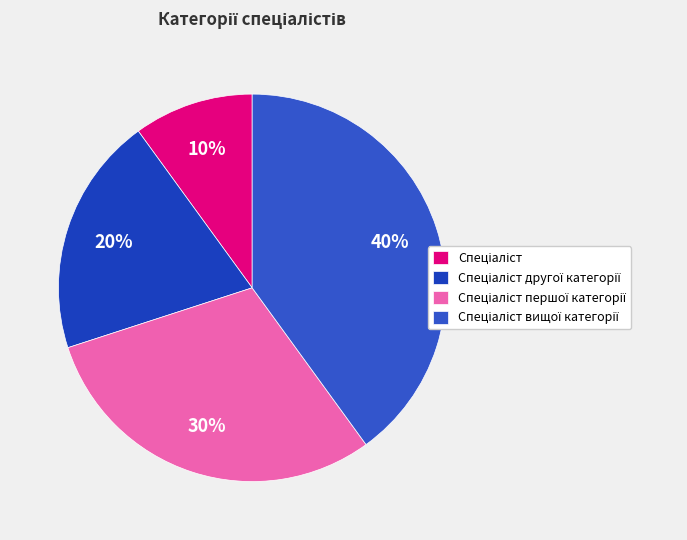

Combined, do Спеціаліст and Спеціаліст першої категорії account for over 50%?

No